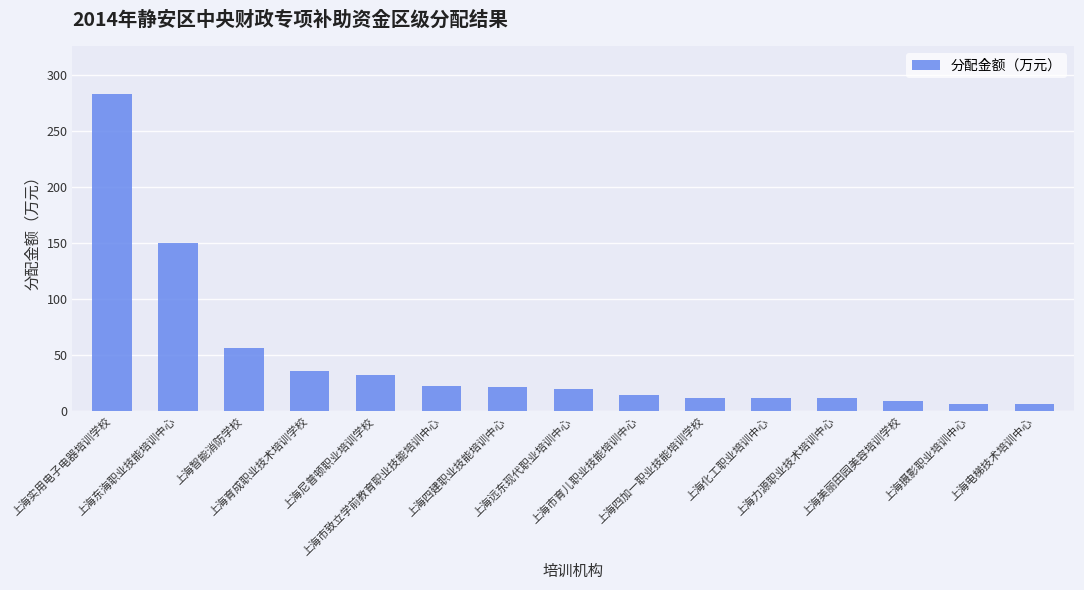

How many categories are shown in the chart?

15